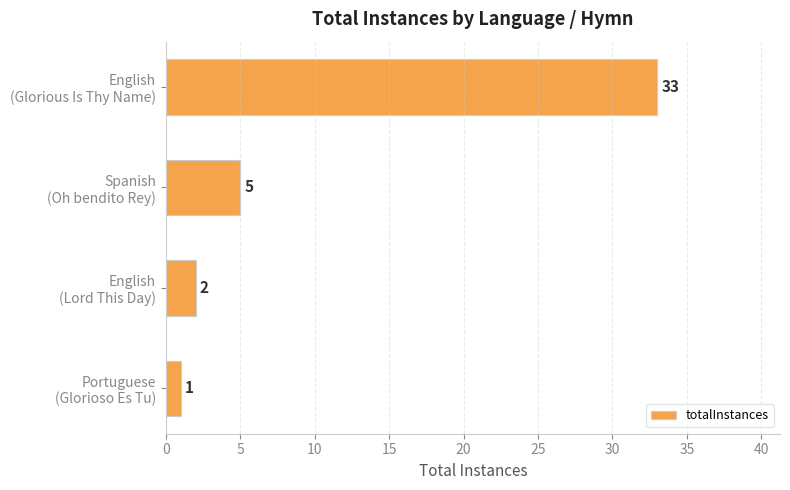

What is the value of the 3rd bar from the top?

2